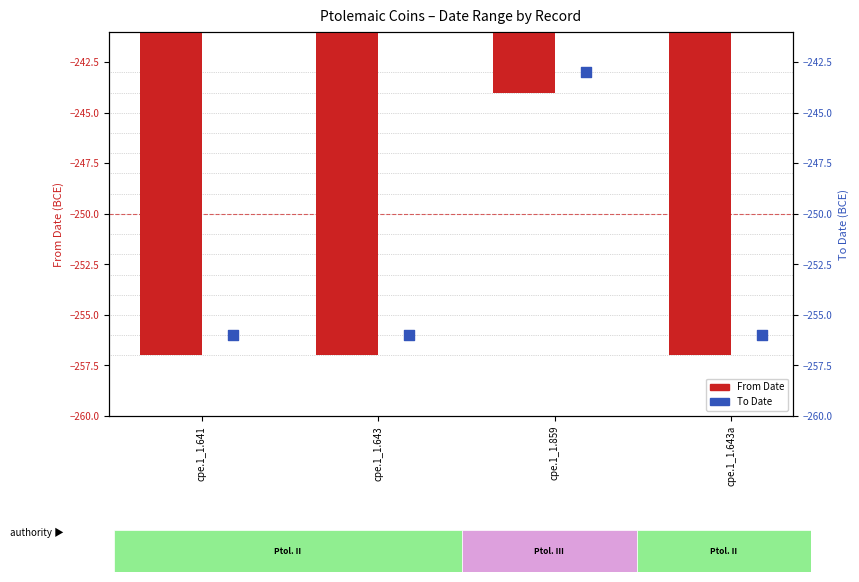

What is the total value across all series at cpe.1_1.643?

-513